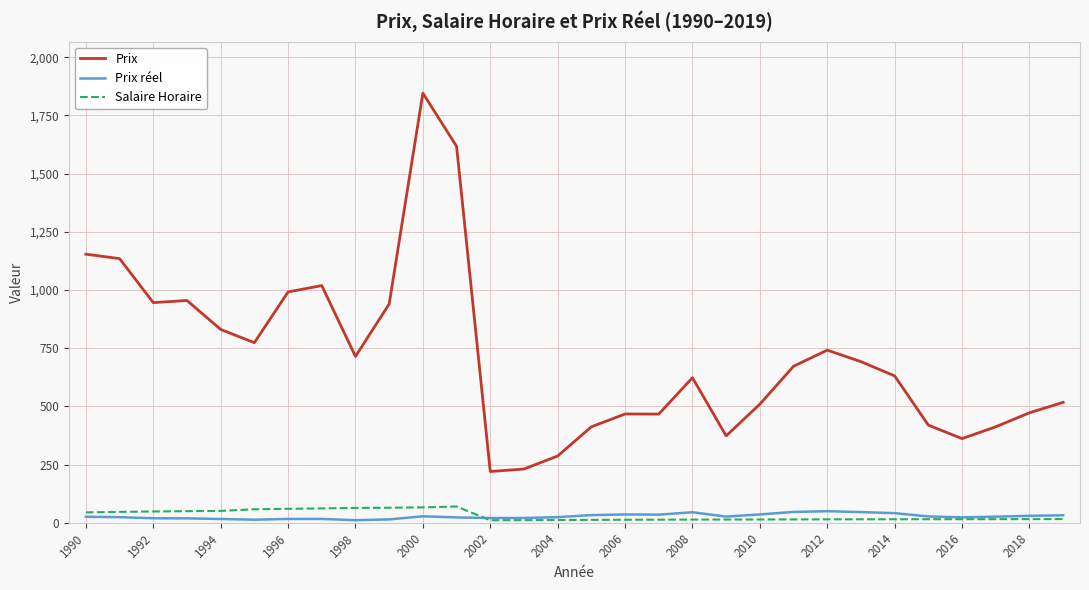

Which series has the largest total across all categories?

Prix